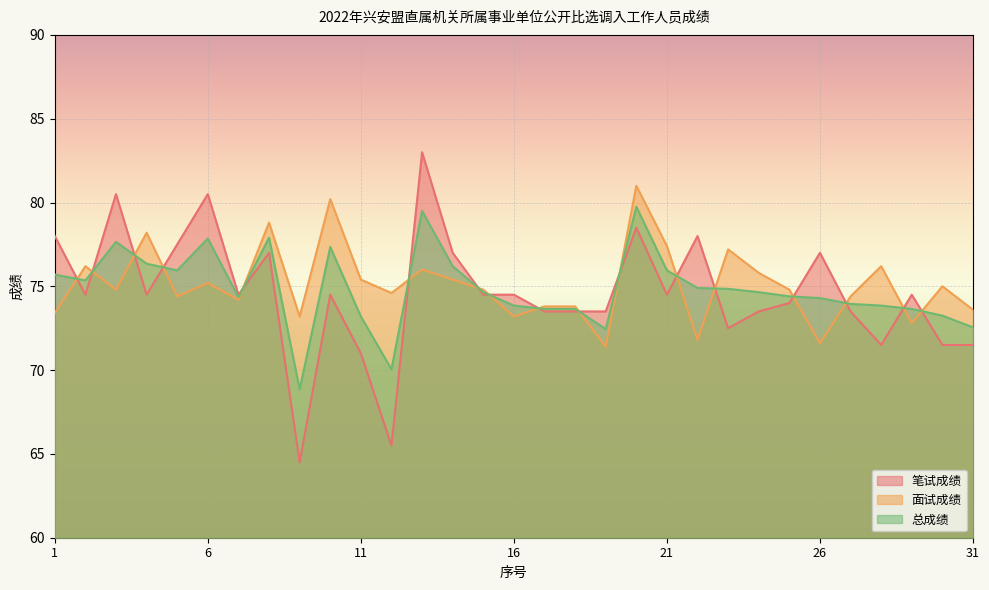

Rank the categories by 总成绩 value from highest to lowest.

20, 13, 8, 6, 3, 10, 4, 14, 5, 21, 1, 2, 22, 23, 15, 24, 25, 7, 26, 27, 16, 28, 17, 18, 29, 30, 11, 31, 19, 12, 9